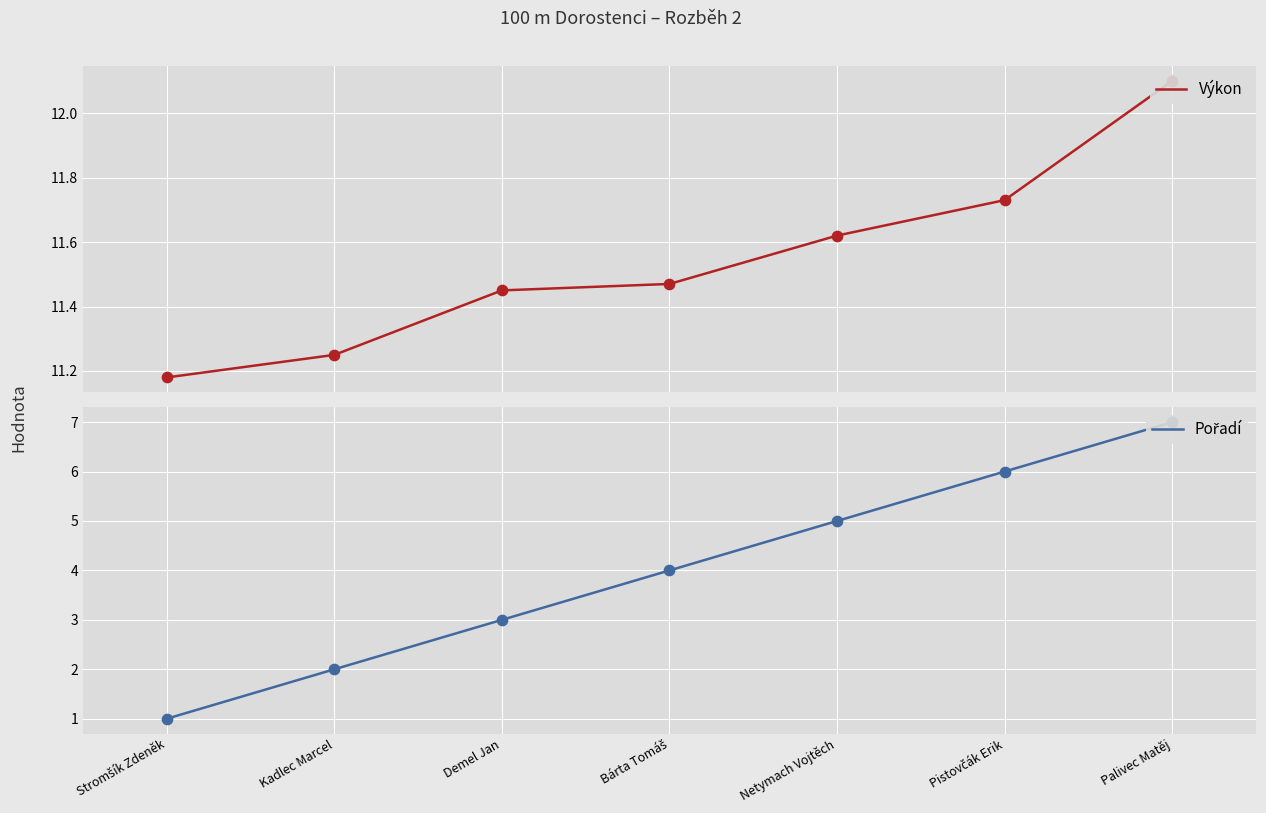

What are all the series names shown in the legend?

Výkon, Pořadí